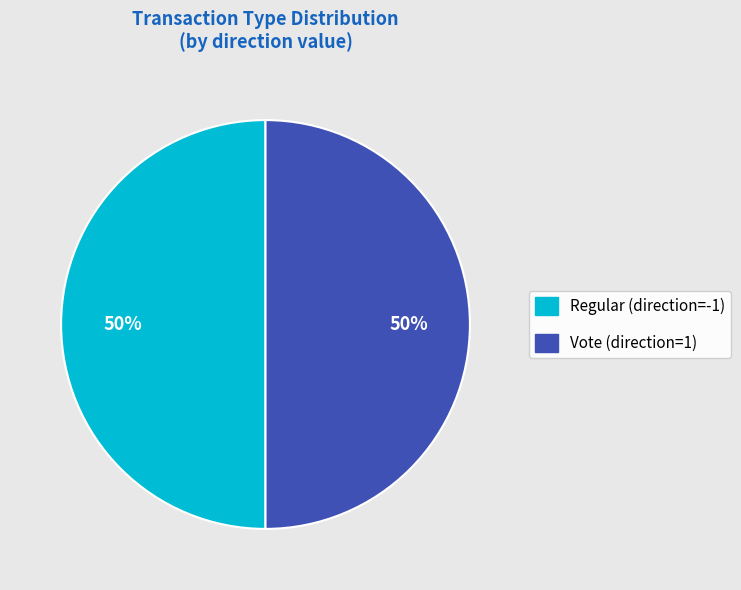

To the nearest percent, what is the difference between the largest and smallest slice percentages?

0%